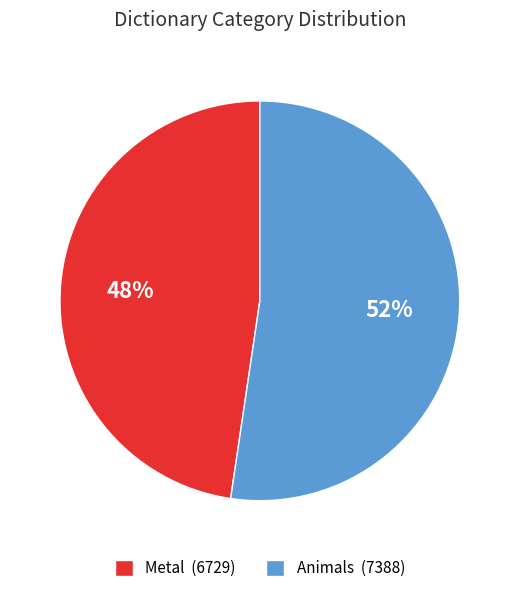

Is it true that Animals is 59% of the pie?

False